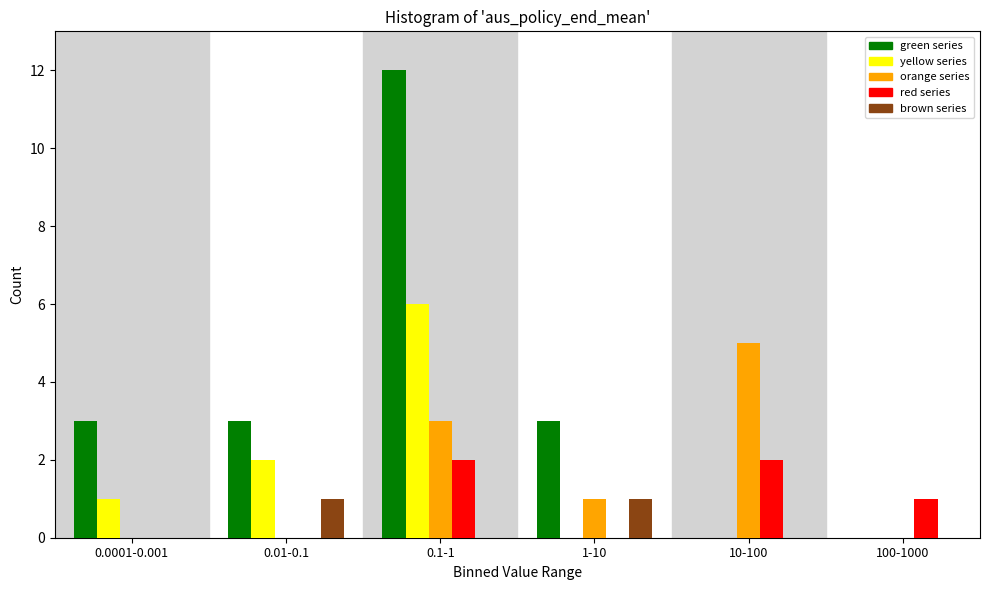

Reading left to right, what are all the values shown in this chart?

green series: 0.0001-0.001=3	0.01-0.1=3	0.1-1=12	1-10=3	10-100=0	100-1000=0
yellow series: 0.0001-0.001=1	0.01-0.1=2	0.1-1=6	1-10=0	10-100=0	100-1000=0
orange series: 0.0001-0.001=0	0.01-0.1=0	0.1-1=3	1-10=1	10-100=5	100-1000=0
red series: 0.0001-0.001=0	0.01-0.1=0	0.1-1=2	1-10=0	10-100=2	100-1000=1
brown series: 0.0001-0.001=0	0.01-0.1=1	0.1-1=0	1-10=1	10-100=0	100-1000=0